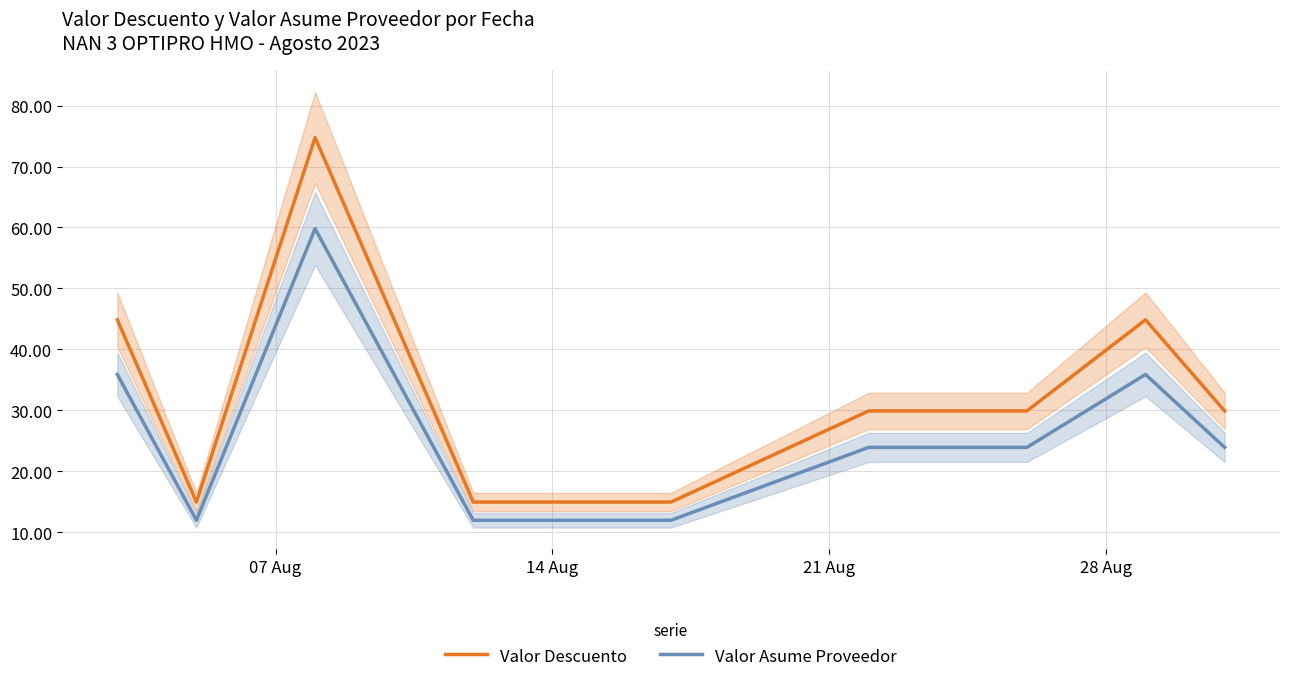

At which label does Valor Asume Proveedor reach its minimum?

14 Aug